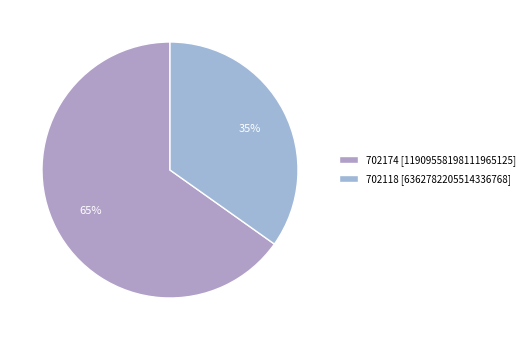

Which category accounts for the majority?

702174